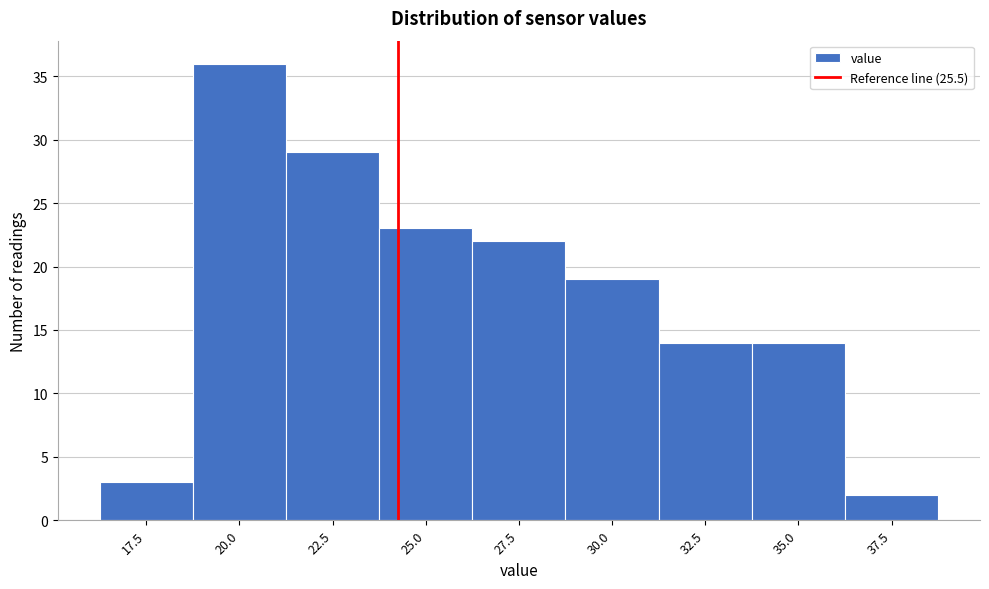

Reading right to left, transcribe all the data shown in this chart.

37.5=2	35.0=14	32.5=14	30.0=19	27.5=22	25.0=23	22.5=29	20.0=36	17.5=3